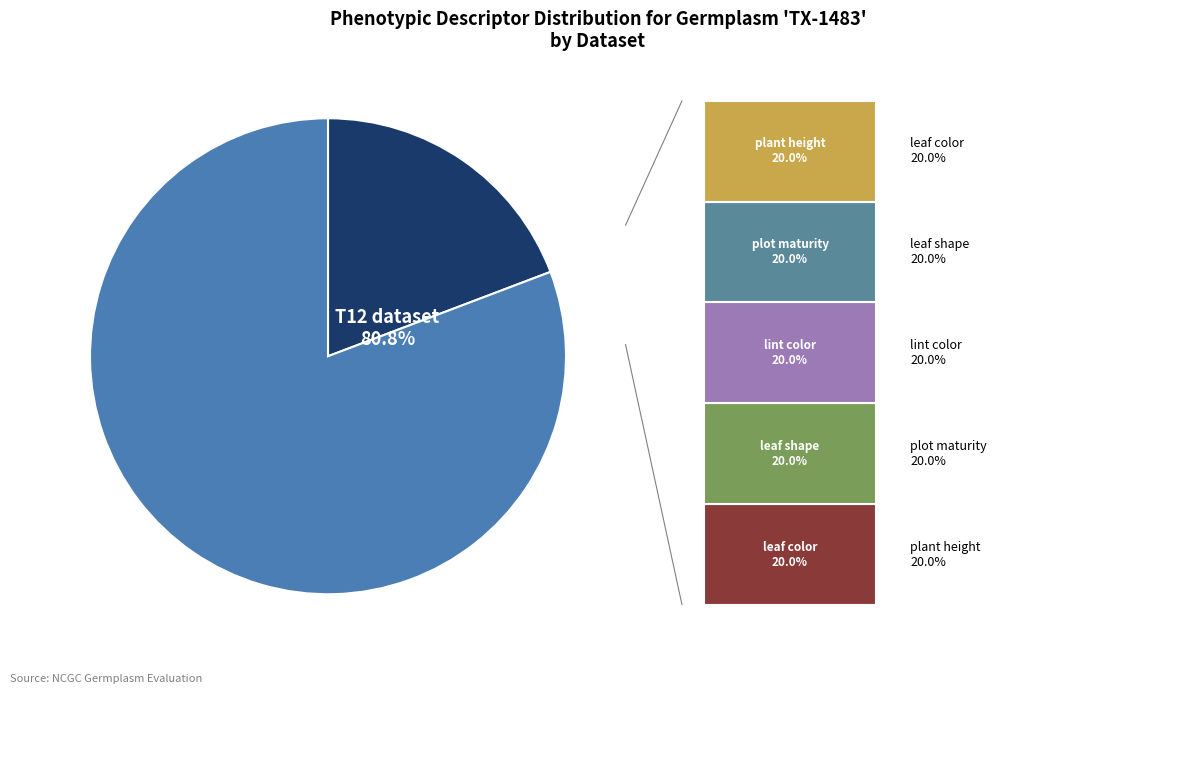

Rank the categories by value from lowest to highest.

Before2006, T12